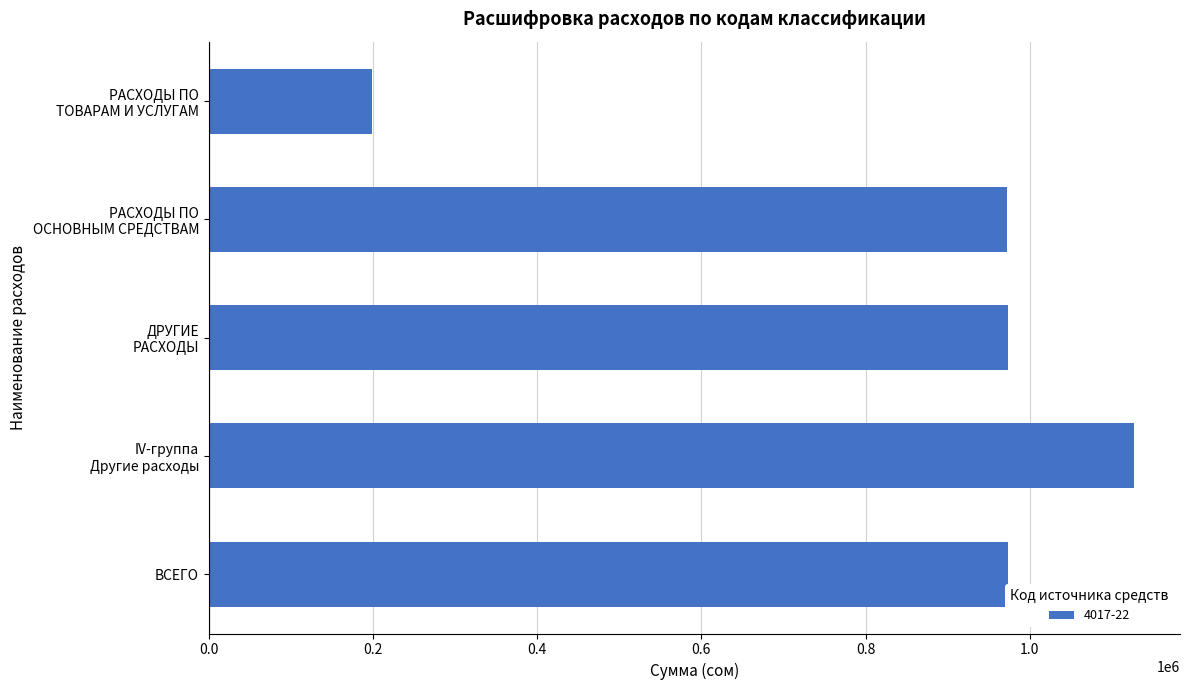

What is the difference between the maximum and minimum values?

927395.3